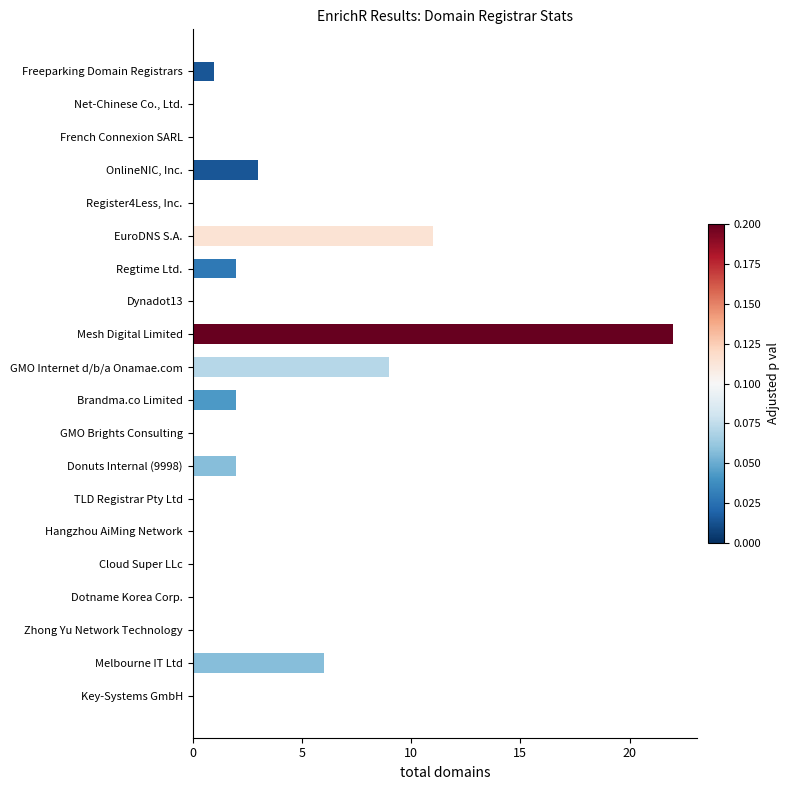

What is the maximum value shown in the chart?

22